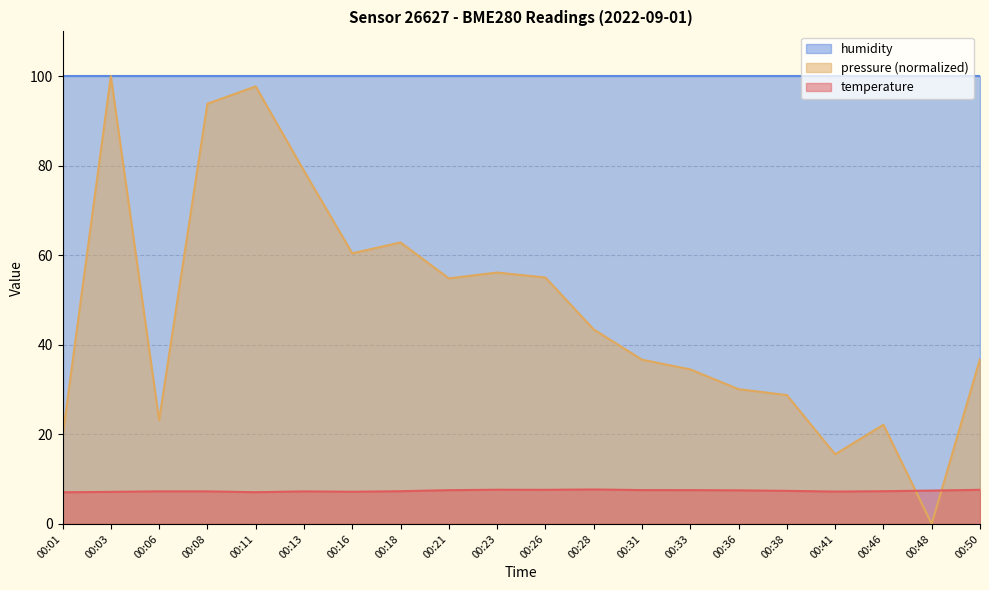

What are all the series names shown in the legend?

humidity, pressure (normalized), temperature